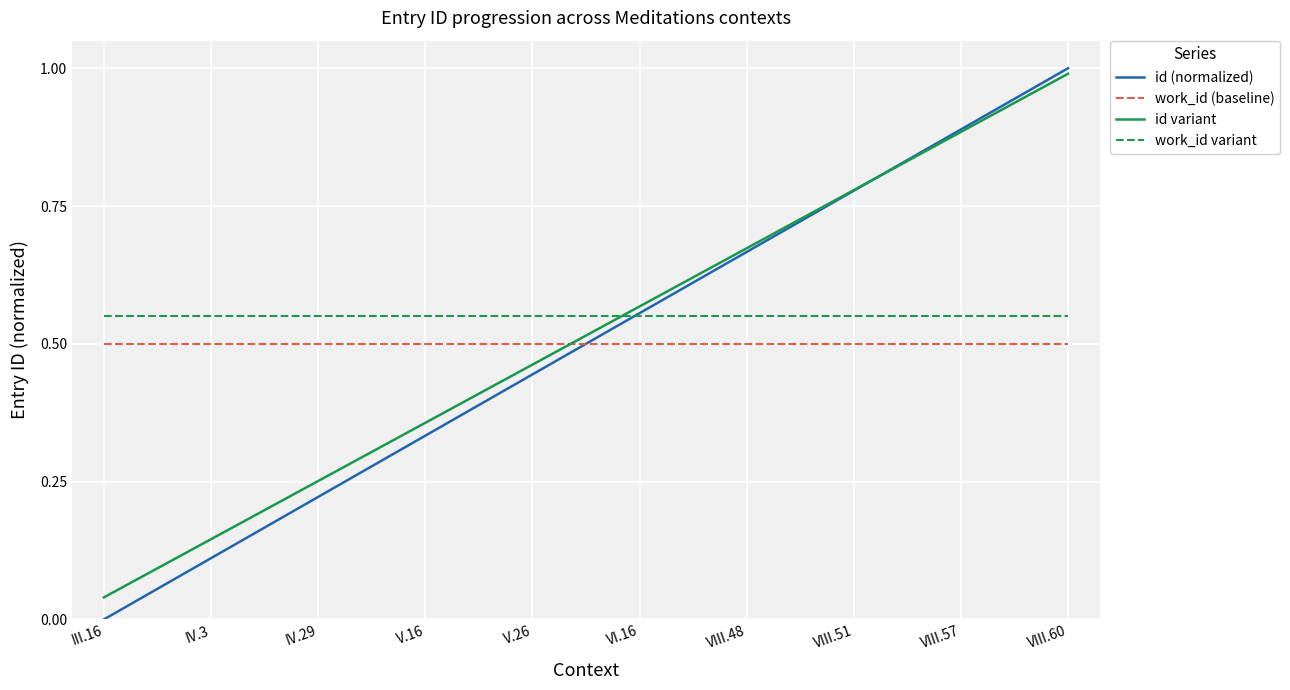

The work_id (baseline) series shows 0.5 at VIII.48. True or false?

True